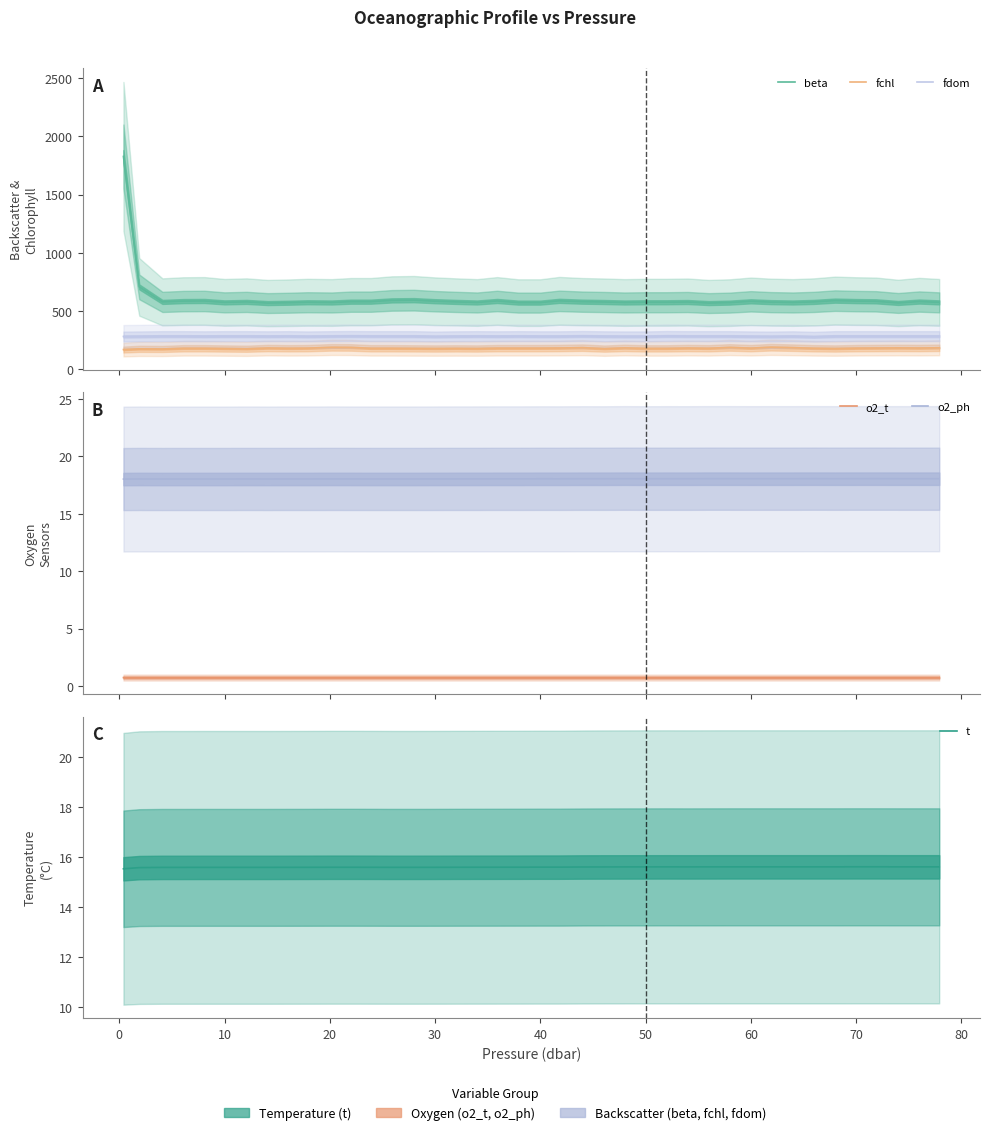

In beta, how many points are lower than both neighbors (excluding endpoints)?

9